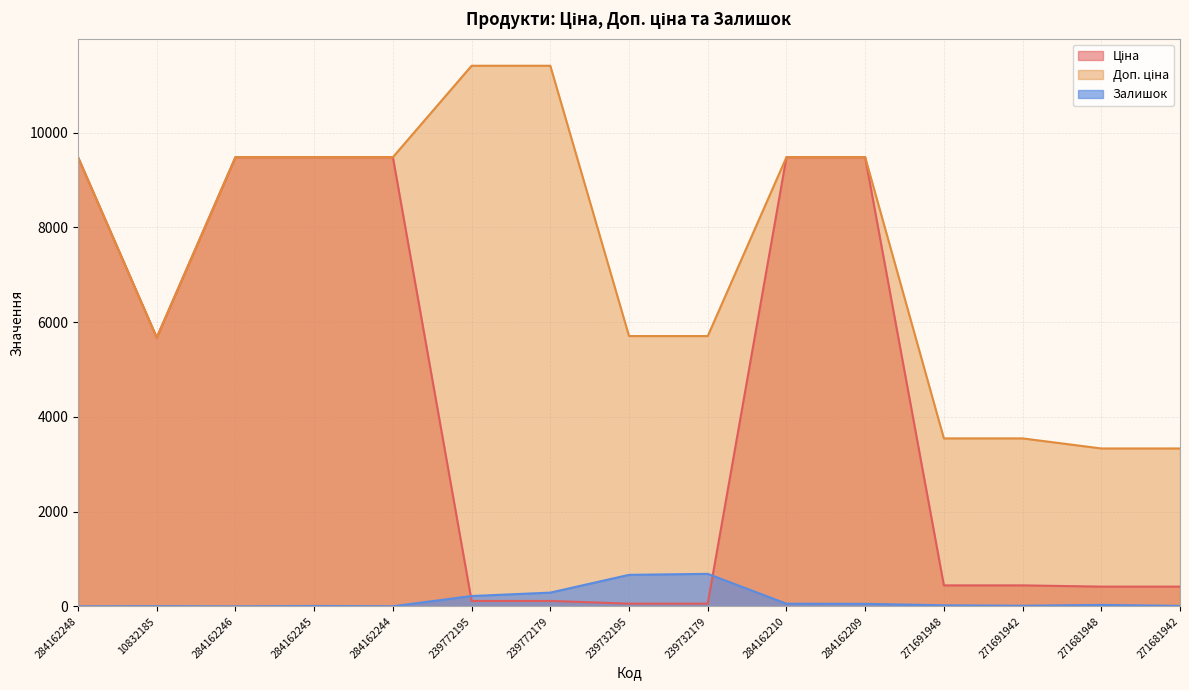

What value does the Доп. ціна series have at 271691948?

3545.0